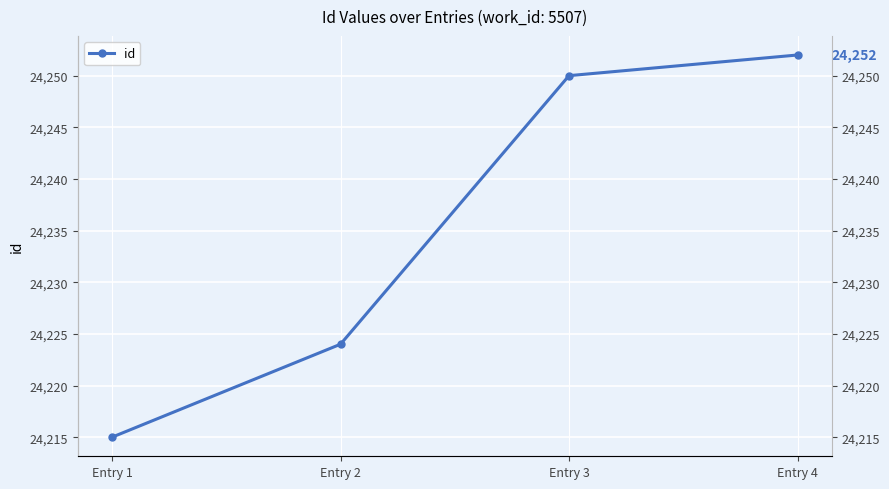

Count the number of data series in this chart.

1